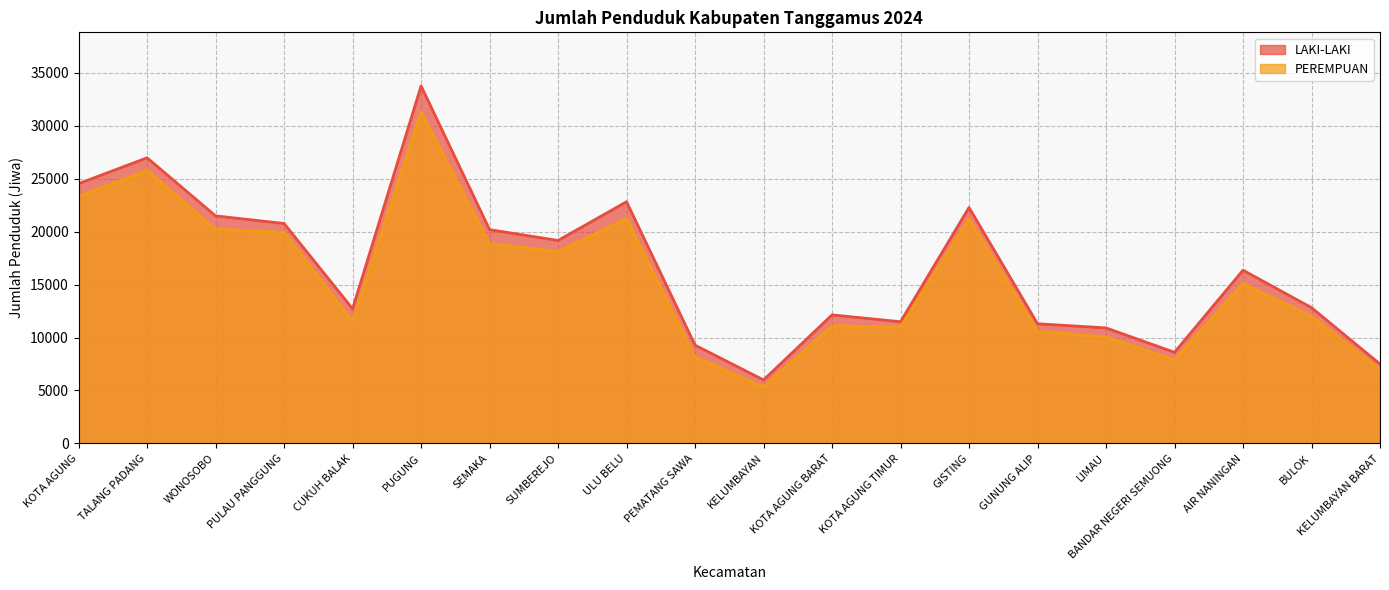

What is the sum of the PEREMPUAN values at BANDAR NEGERI SEMUONG and PEMATANG SAWA?

16043